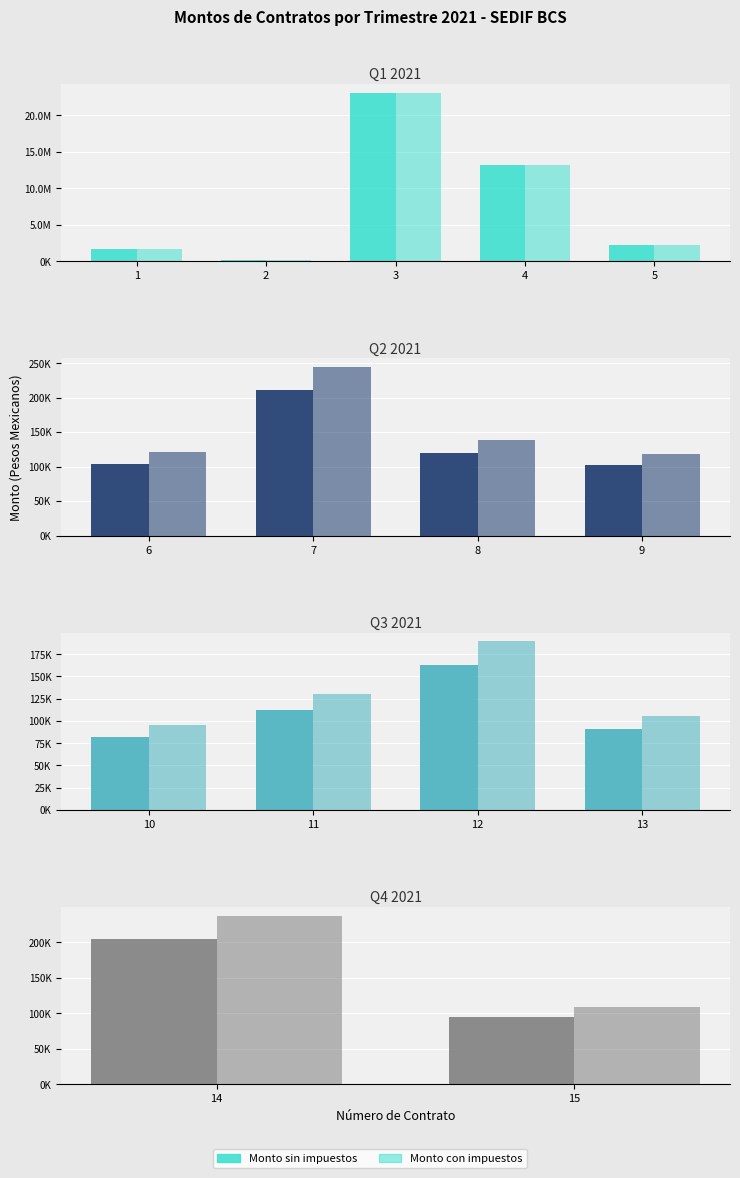

Which series has the largest total across all categories?

Monto con impuestos